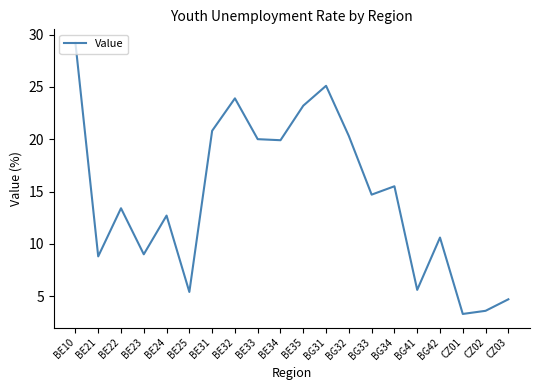

At which label does the data first exceed 14?

BE10